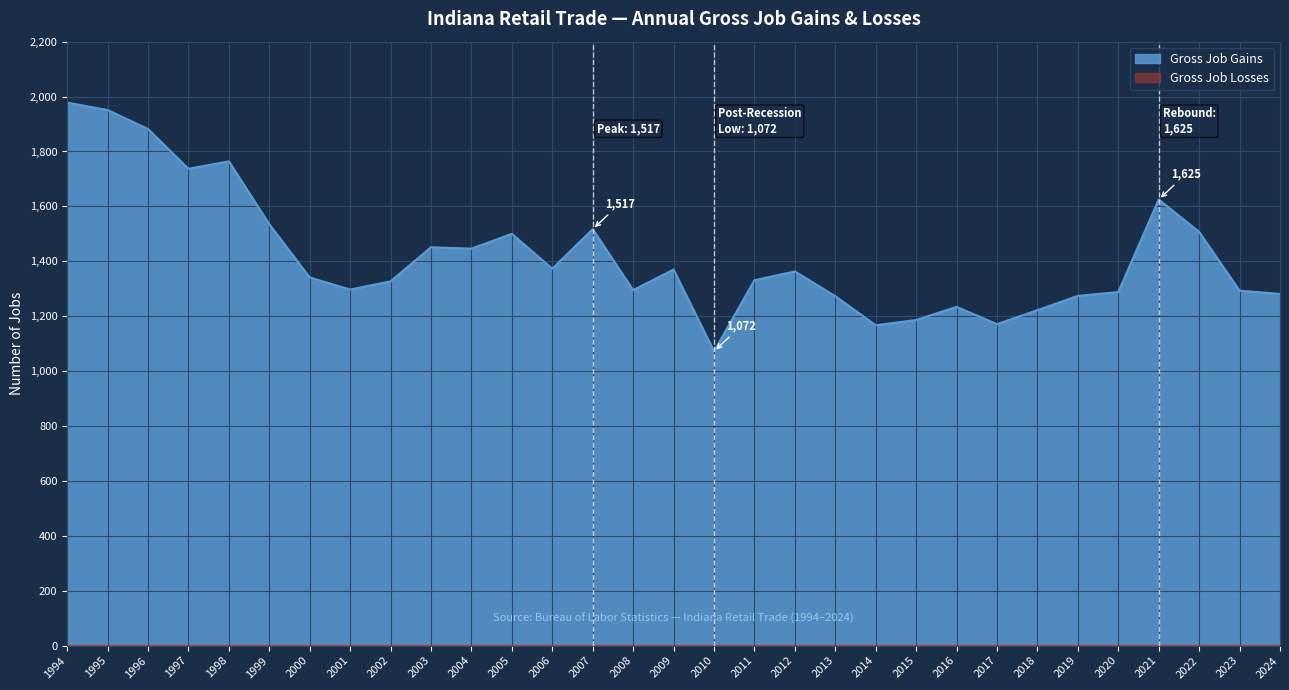

Does the chart display data point markers on the line(s)?

No